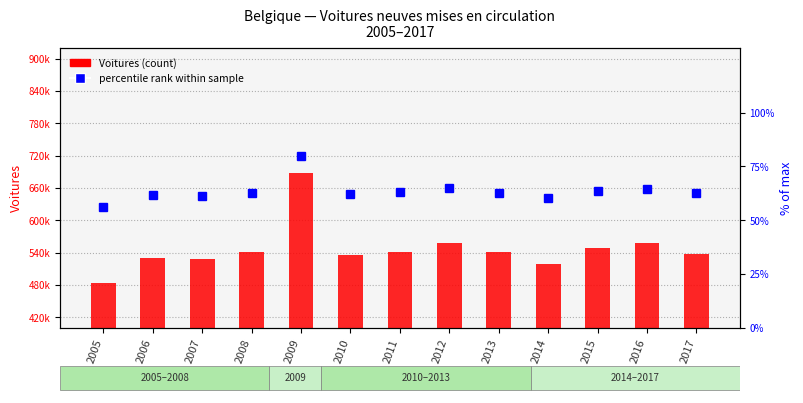

Which series changed the most between 2009 and 2016?

Voitures (Belgique)